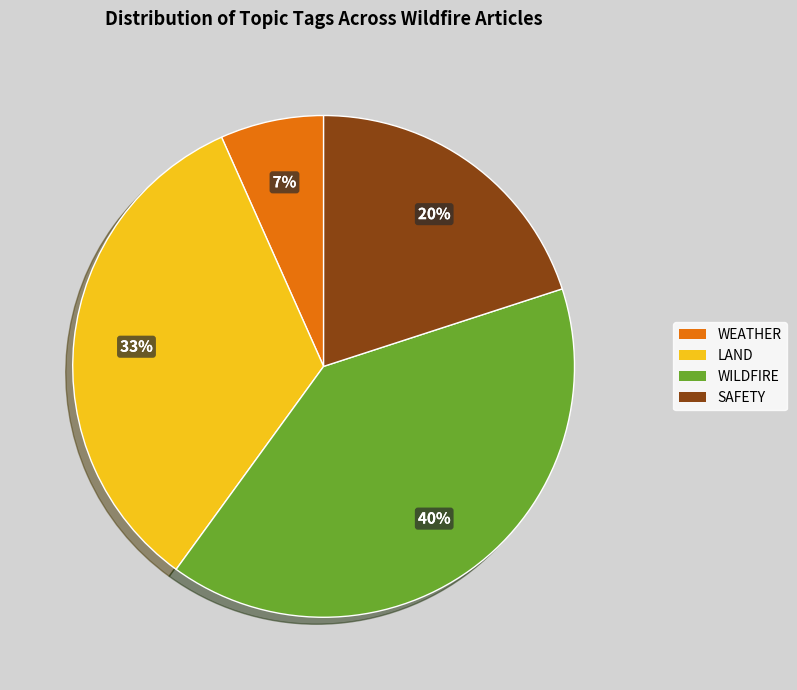

Rank the categories by value from lowest to highest.

WEATHER, SAFETY, LAND, WILDFIRE